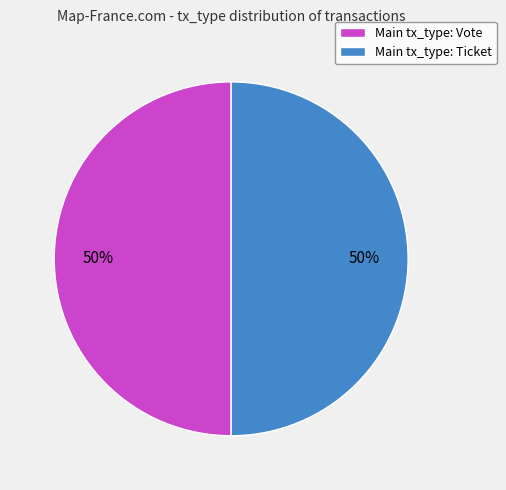

To the nearest percent, what portion does Main tx_type: Vote represent?

50%